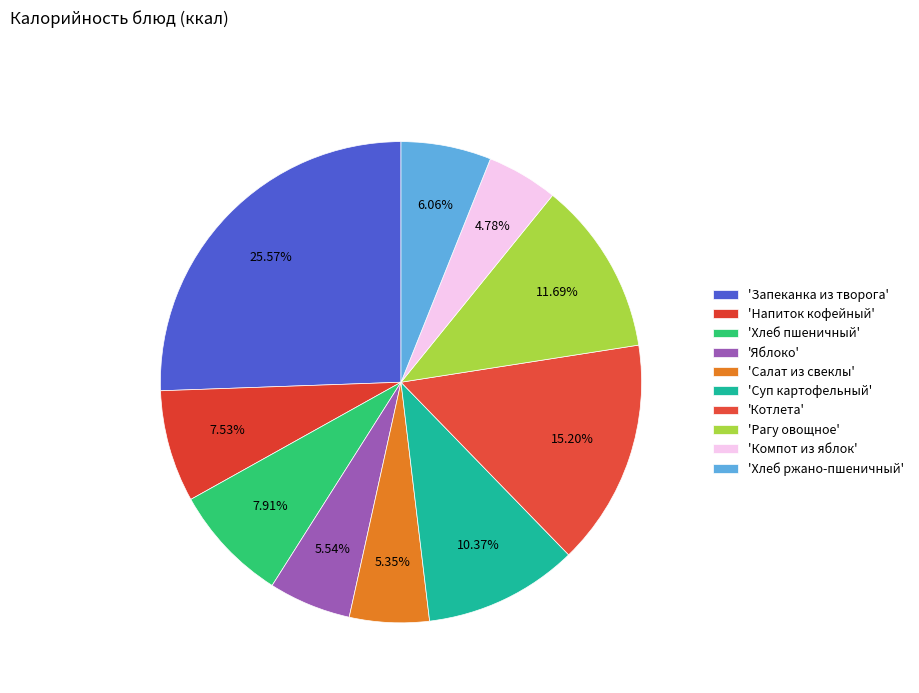

To the nearest percent, what is the average slice percentage?

10%